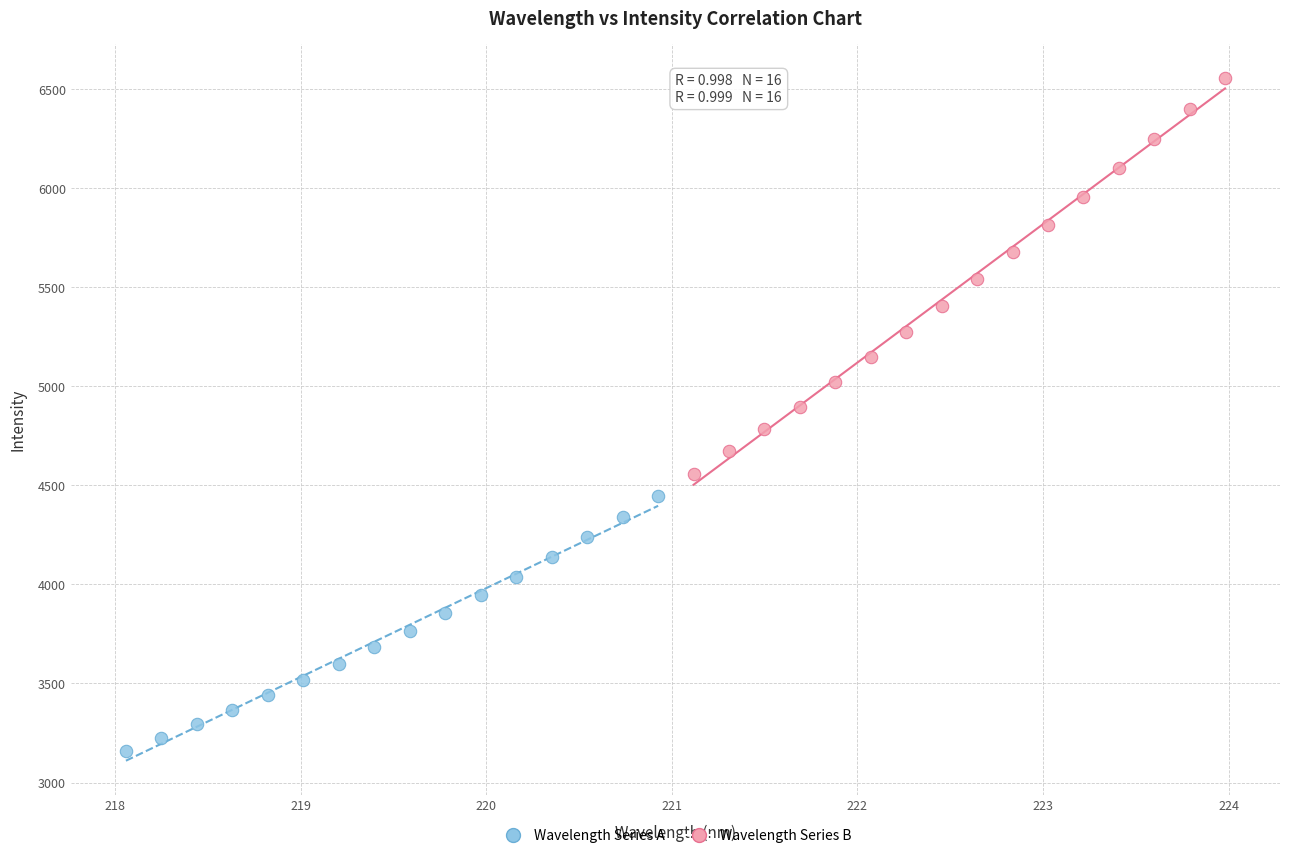

Which series has the largest Y range (max minus min)?

Wavelength Series B